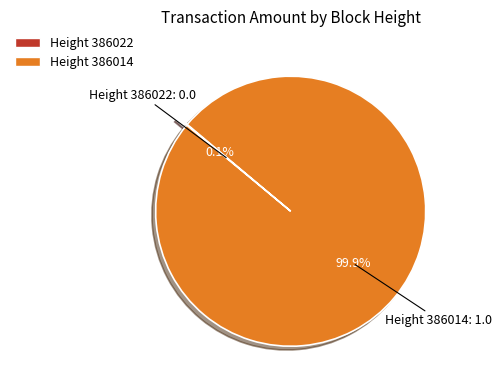

Which slice is the largest?

Height 386014